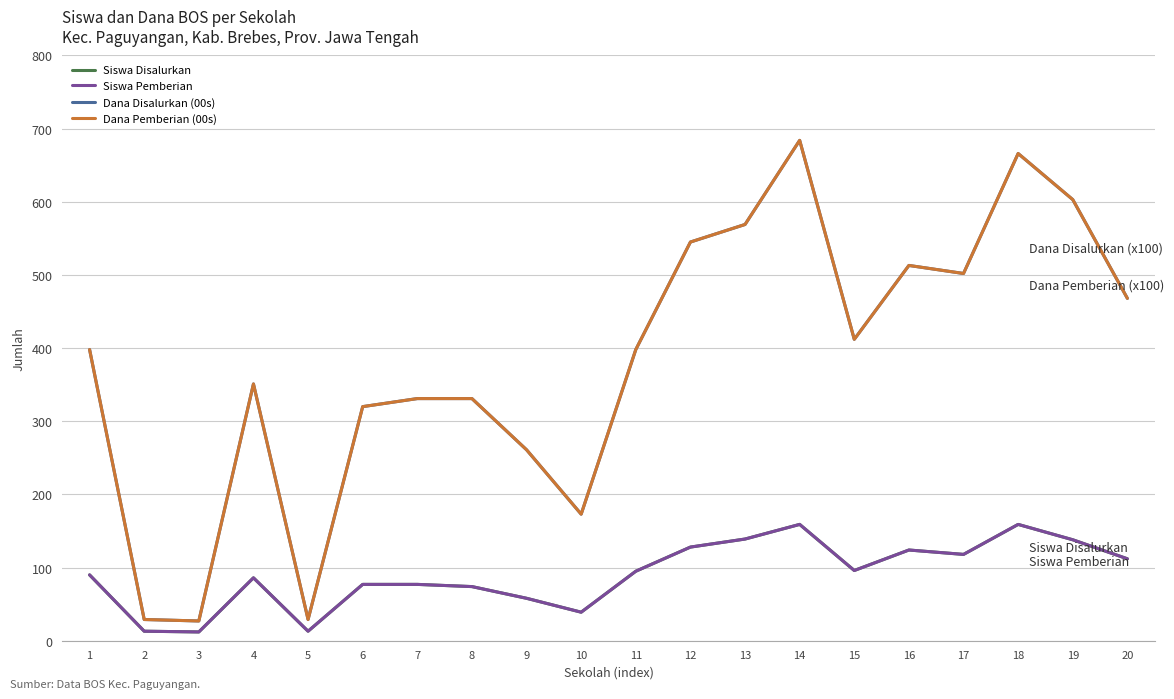

Which series has the largest total across all categories?

Dana Disalurkan (00s)